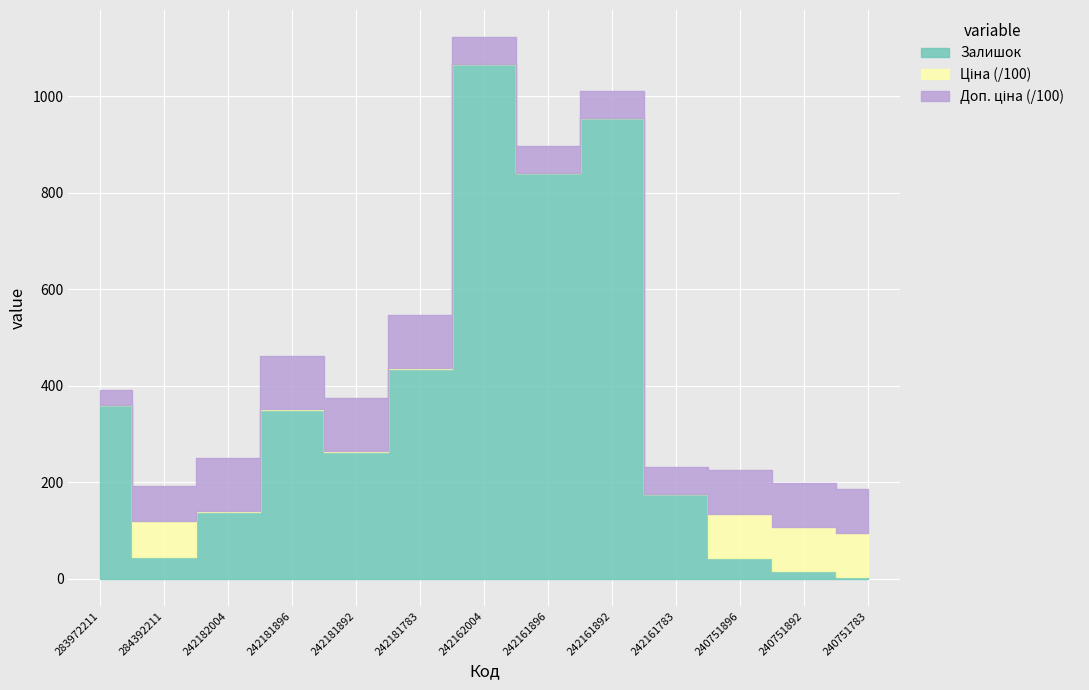

How many lines are shown in the chart?

3